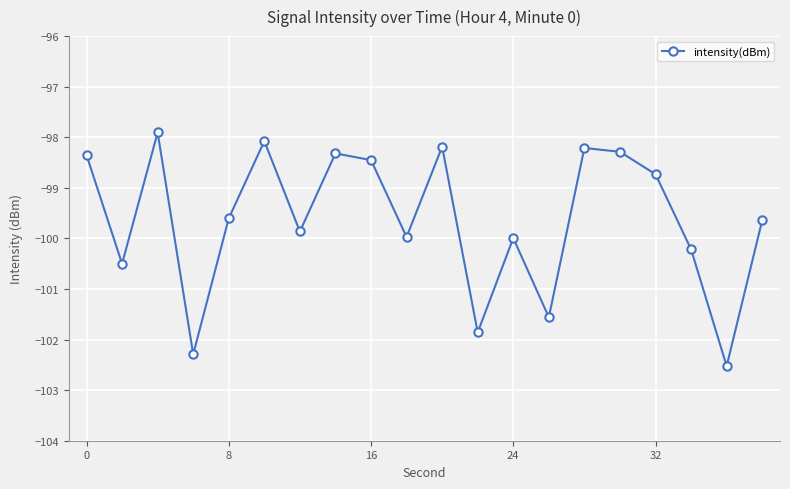

How many values exceed -99?

9